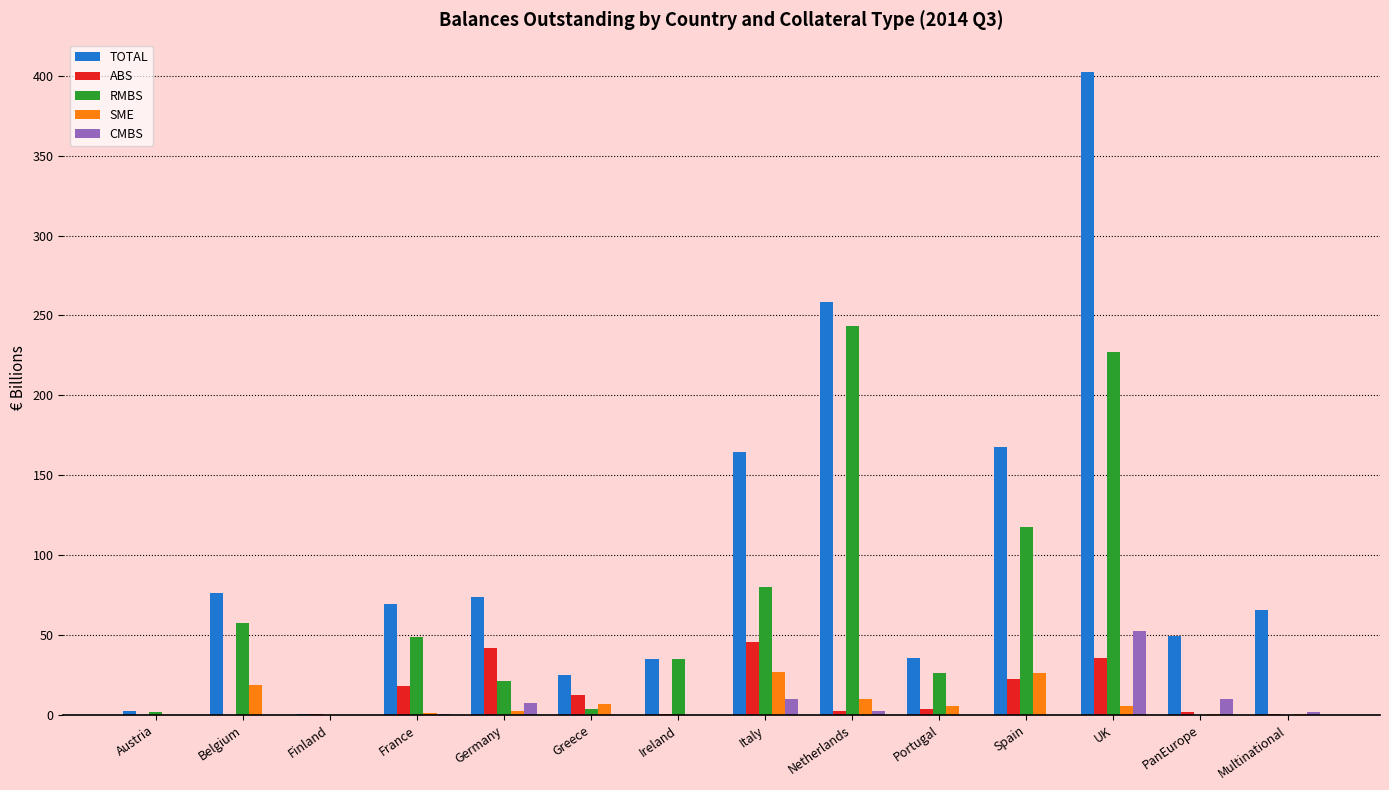

Count the number of data series in this chart.

5